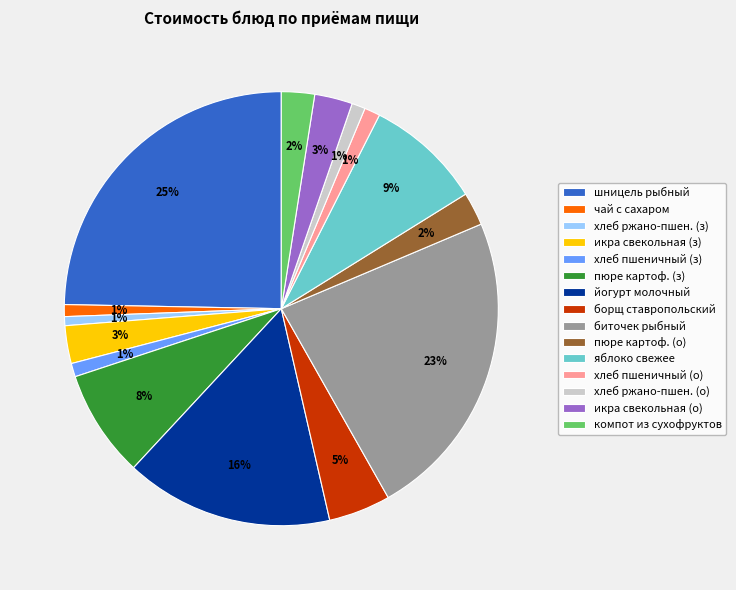

Does компот из сухофруктов account for over 50% of the chart?

No